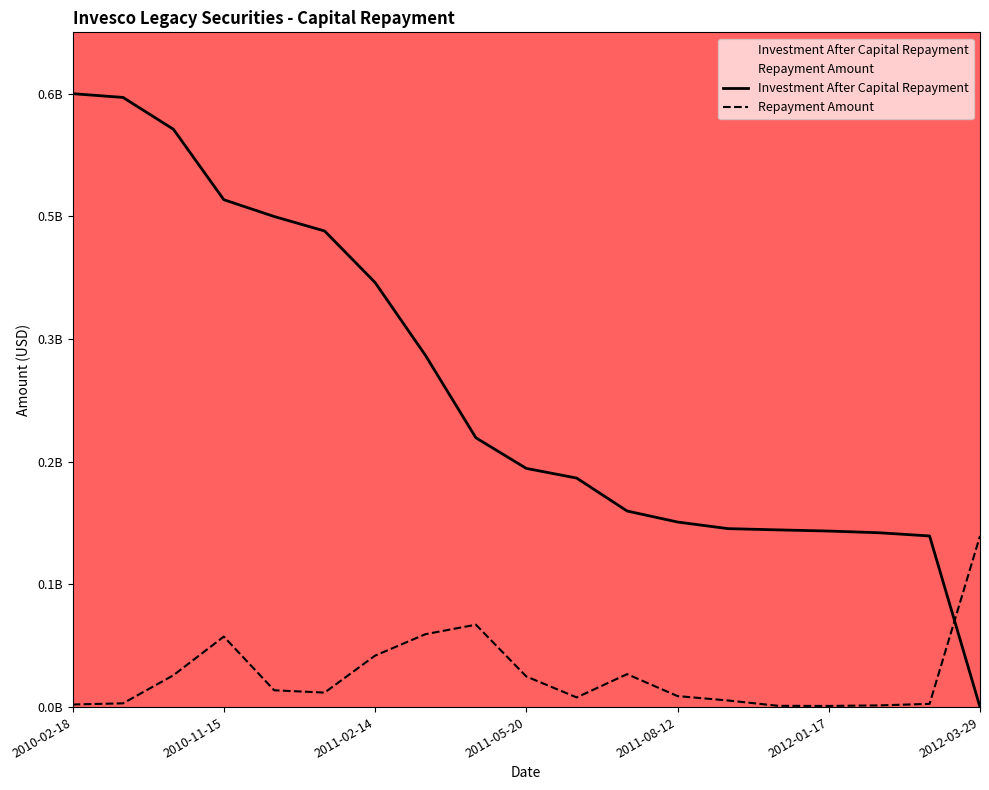

Does the chart have visible grid lines?

No